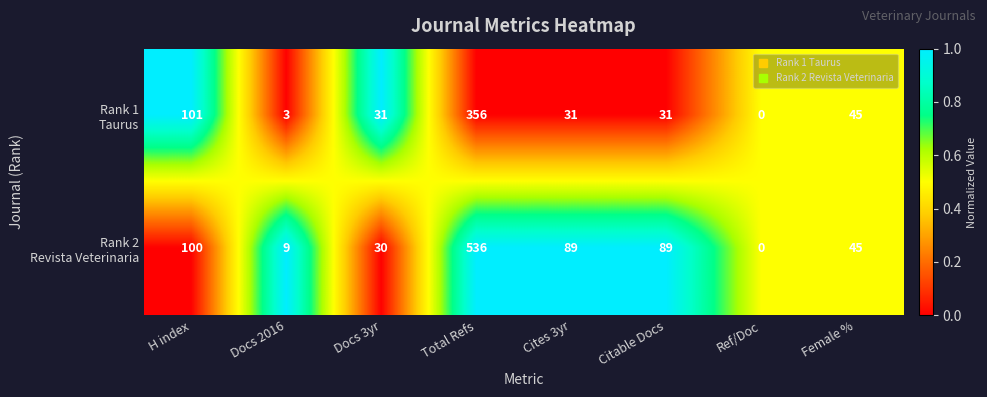

How many data points does each series have?

8